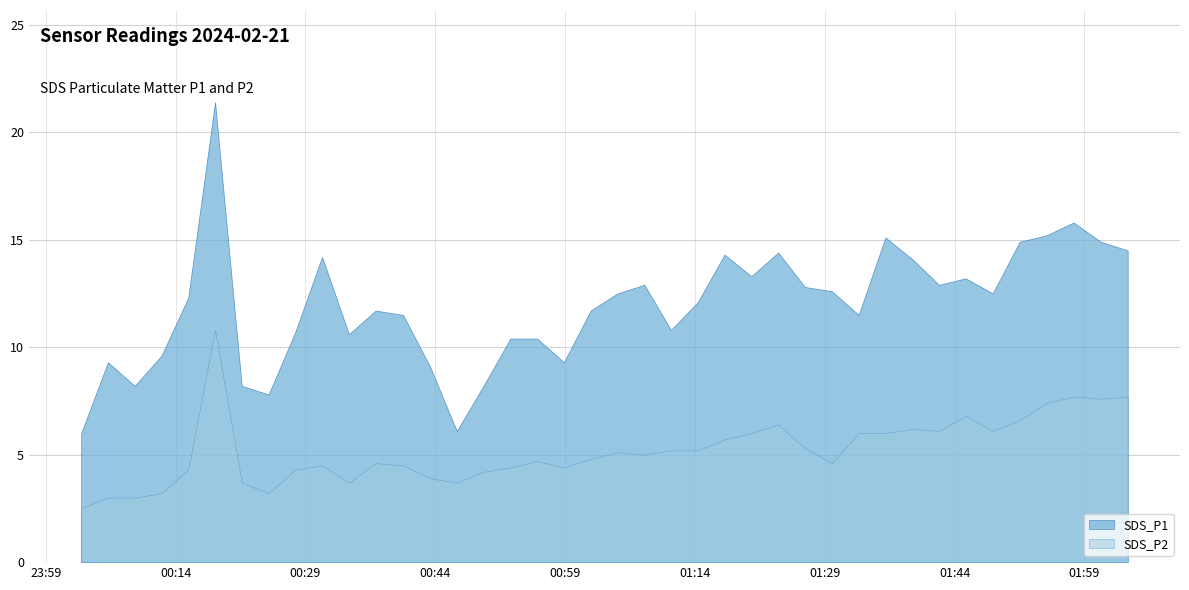

True or false: SDS_P1 and SDS_P2 intersect in this chart.

False